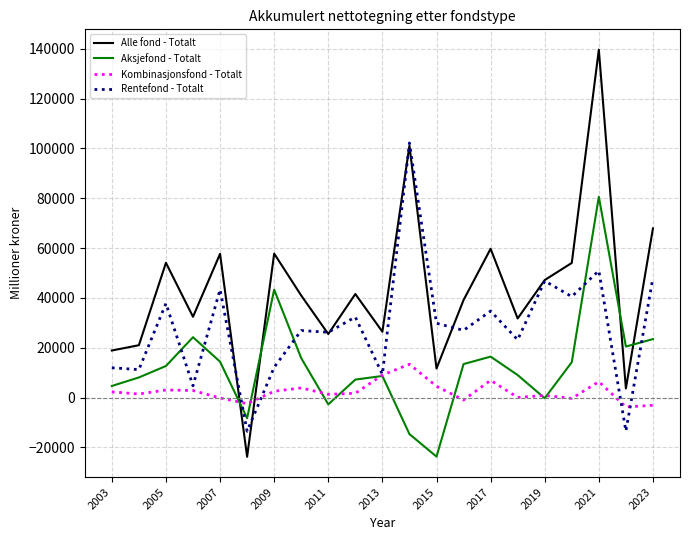

What is the highest value of the Alle fond - Totalt series?

139669